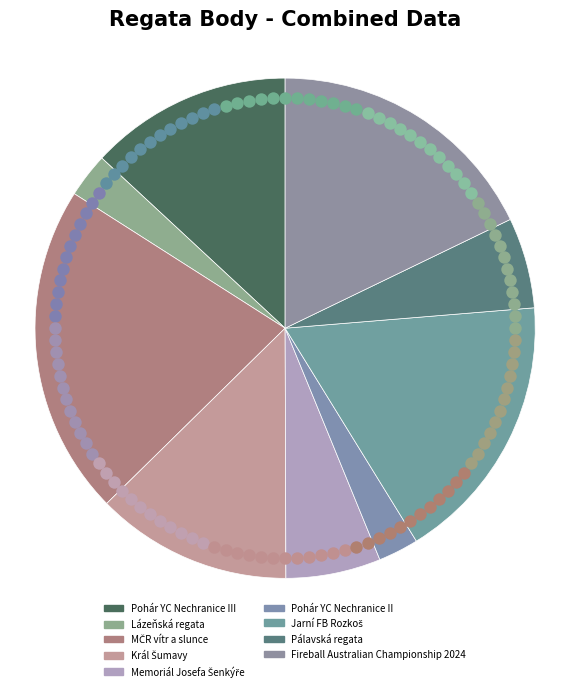

How many slices are in this pie chart?

9